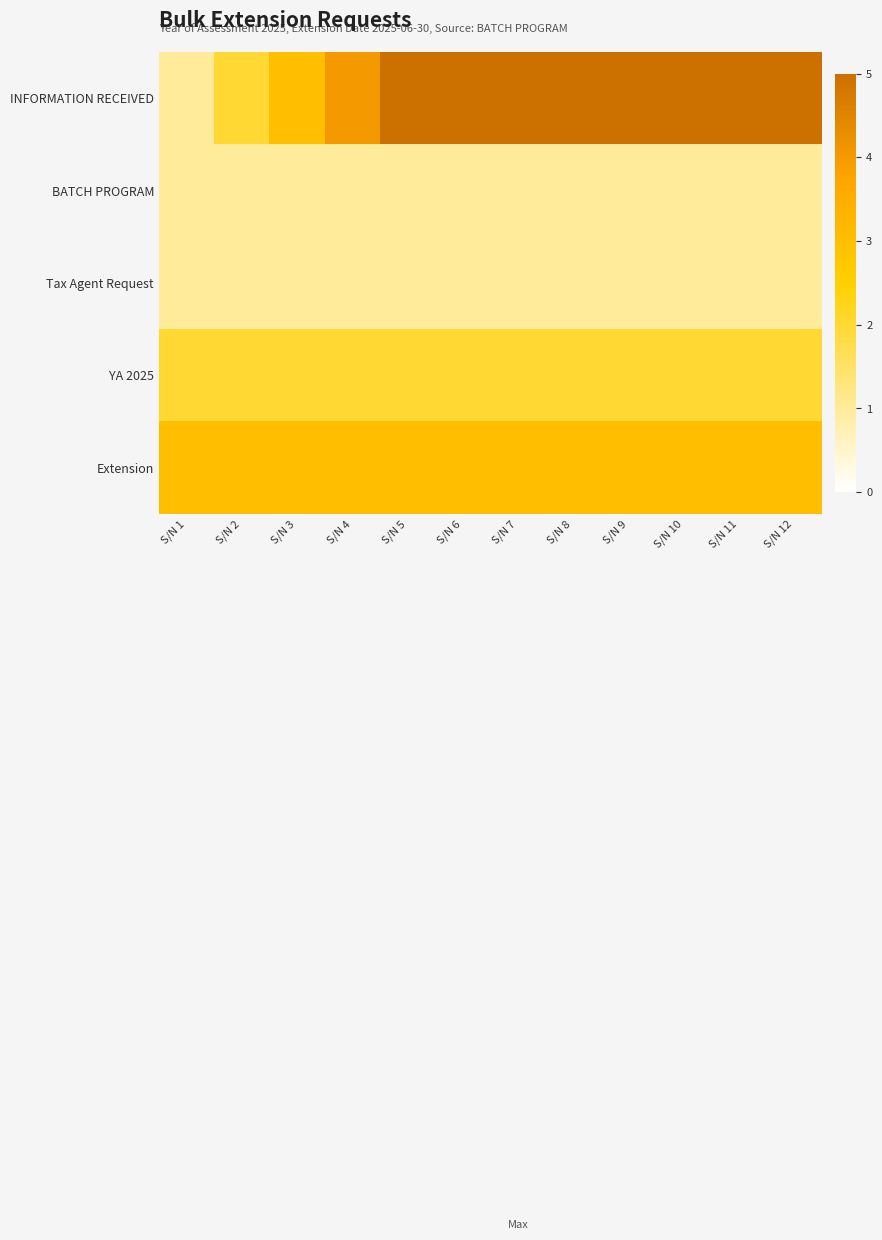

What is the difference between the highest and lowest values at S/N 10?

9